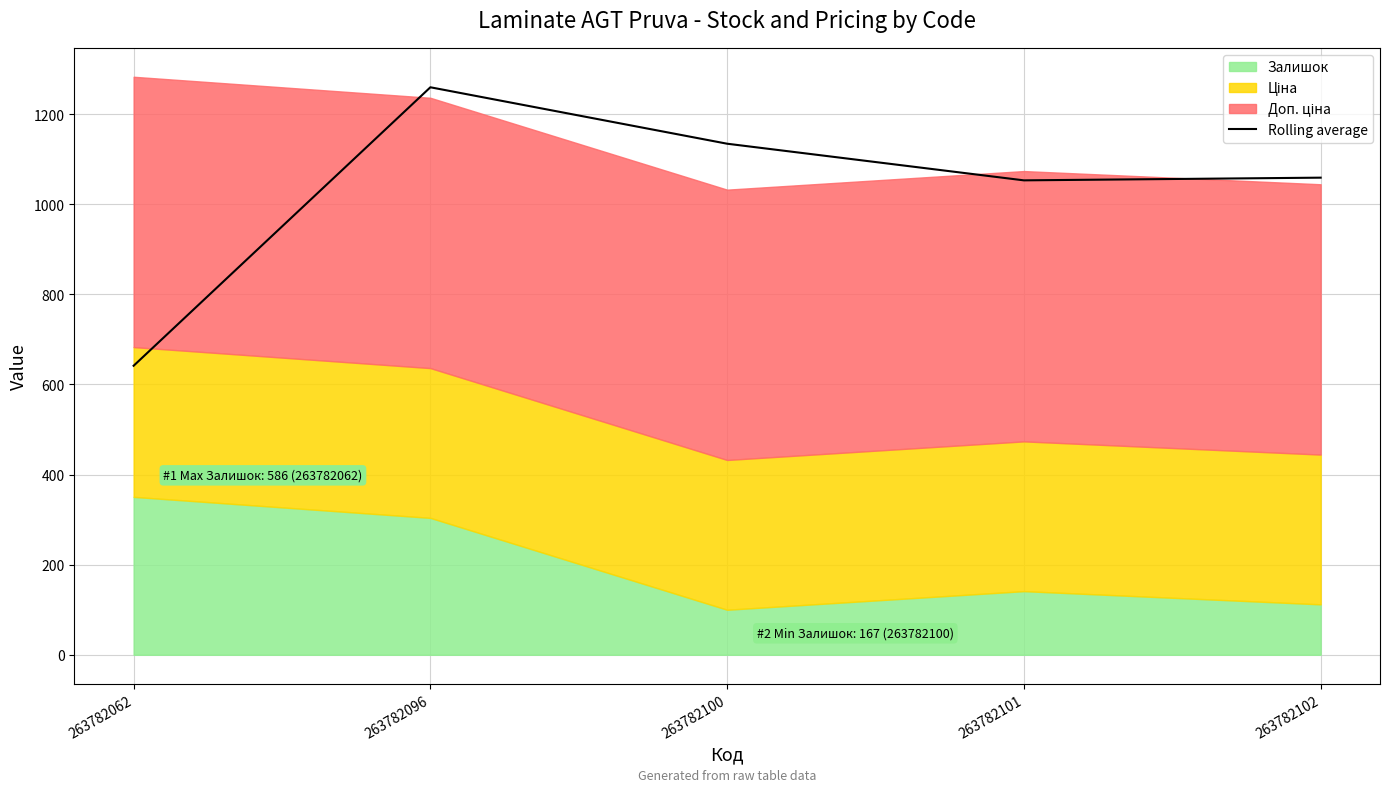

Reading left to right, transcribe all the data shown in this chart.

641.4	1259.5	1134.3	1052.9	1058.9